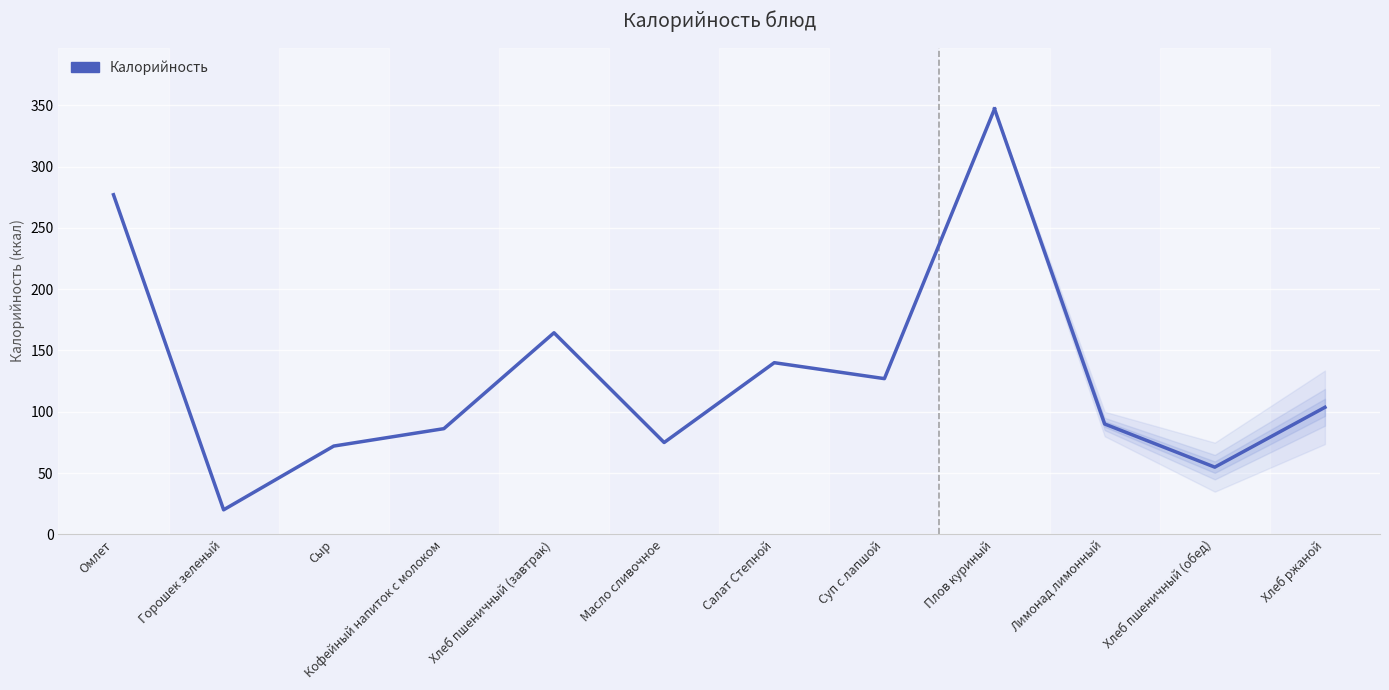

What is the change in value from Сыр to Плов куриный?

+275.0